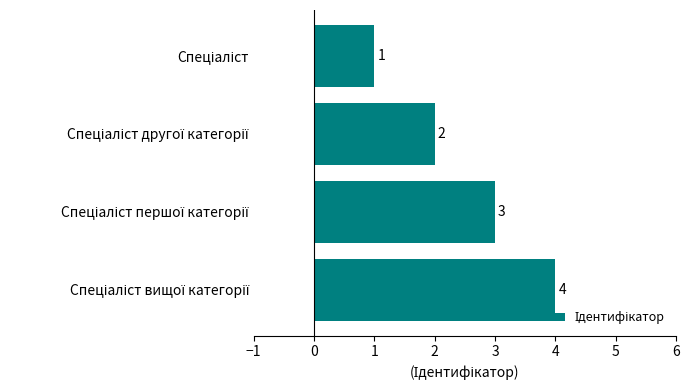

What is the maximum value shown in the chart?

4